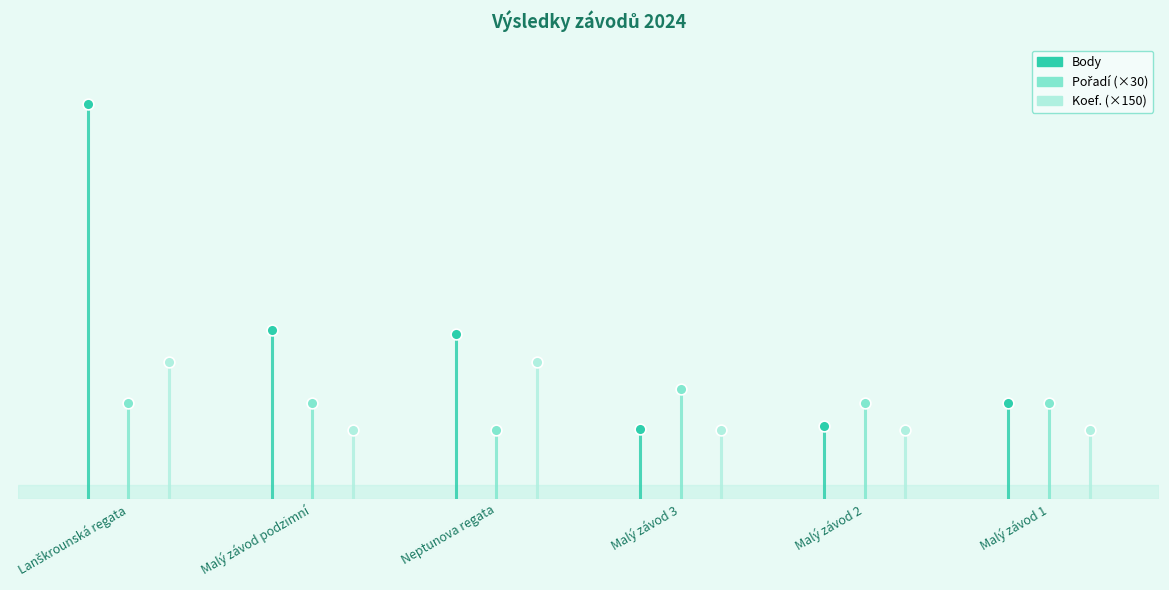

What are all the series names shown in the legend?

Body, Pořadí, Koef.